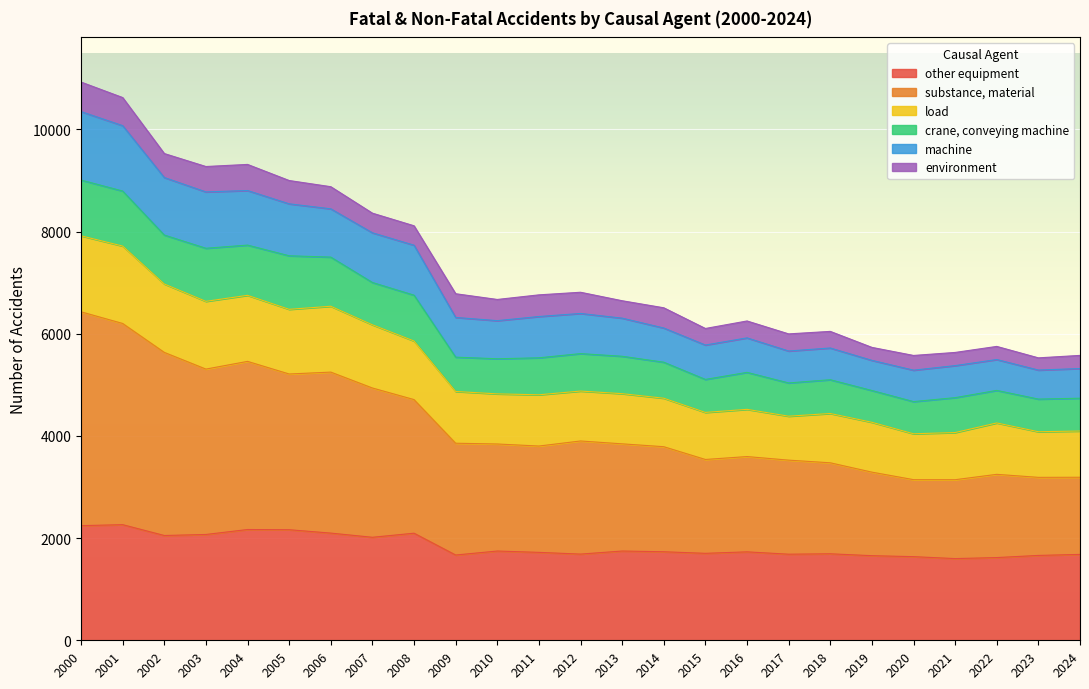

What is the minimum value for other equipment?

1599